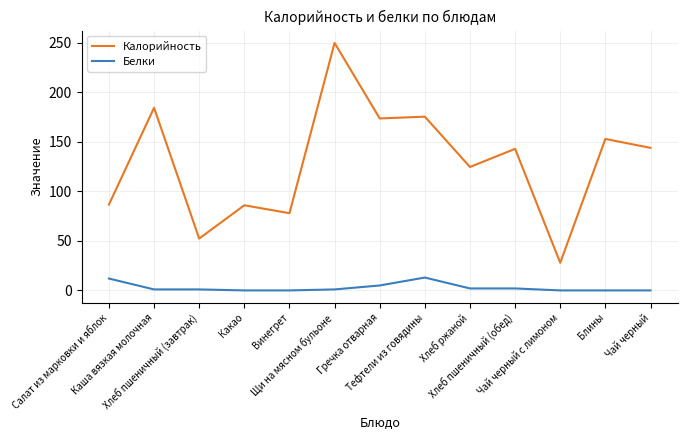

Which series has the largest total across all categories?

Калорийность